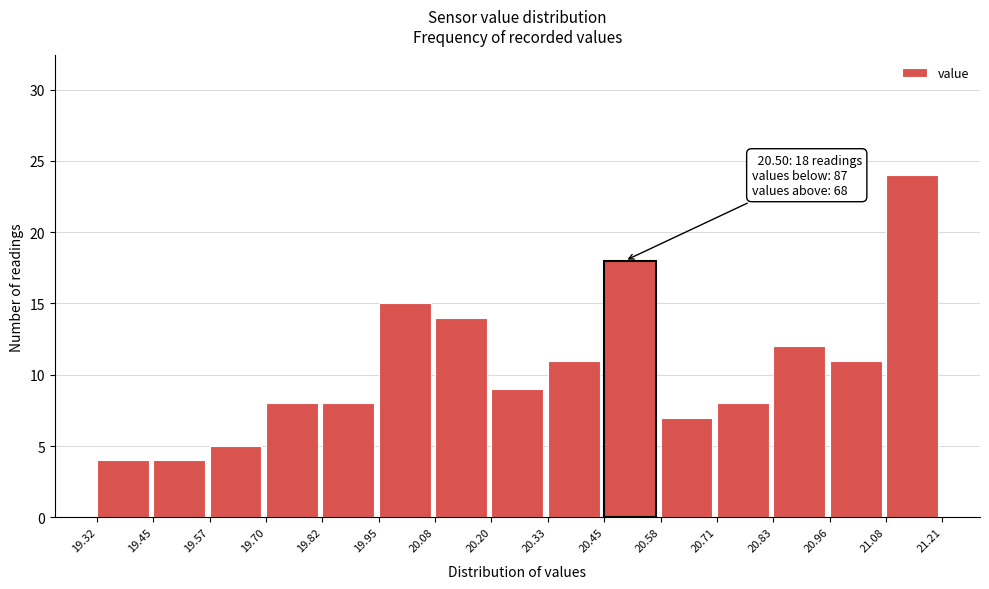

Which range on the x-axis has the tallest bar?

21.08 to 21.21